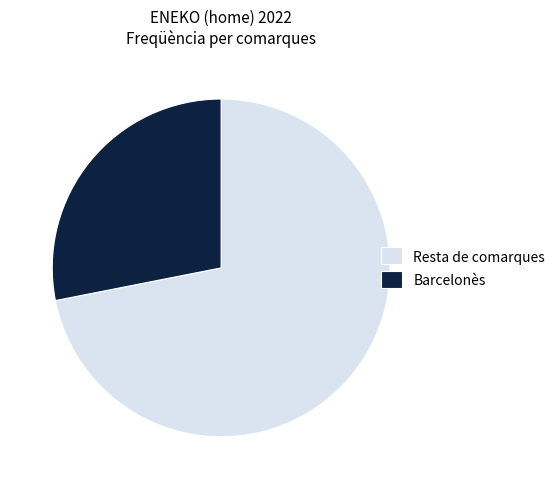

Is it true that Barcelonès is 35% of the pie?

False